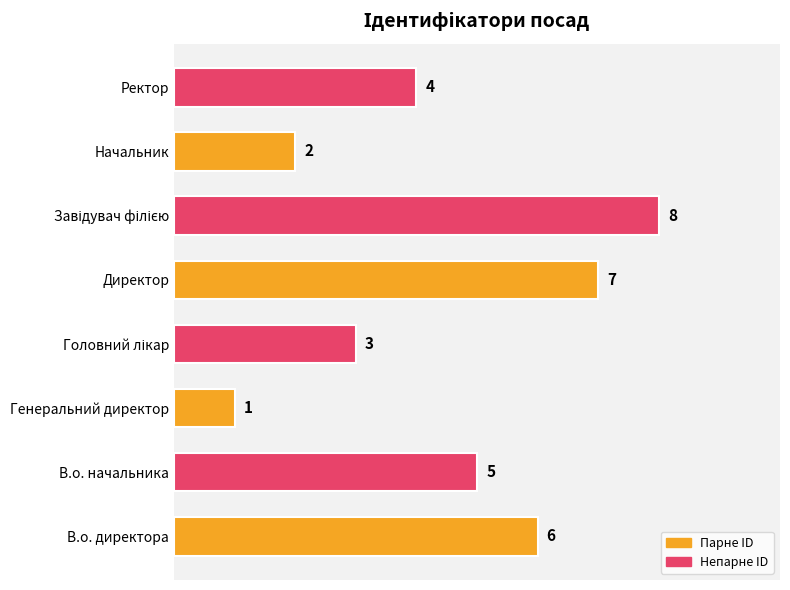

What is the change in value from В.о. начальника to Генеральний директор?

-4